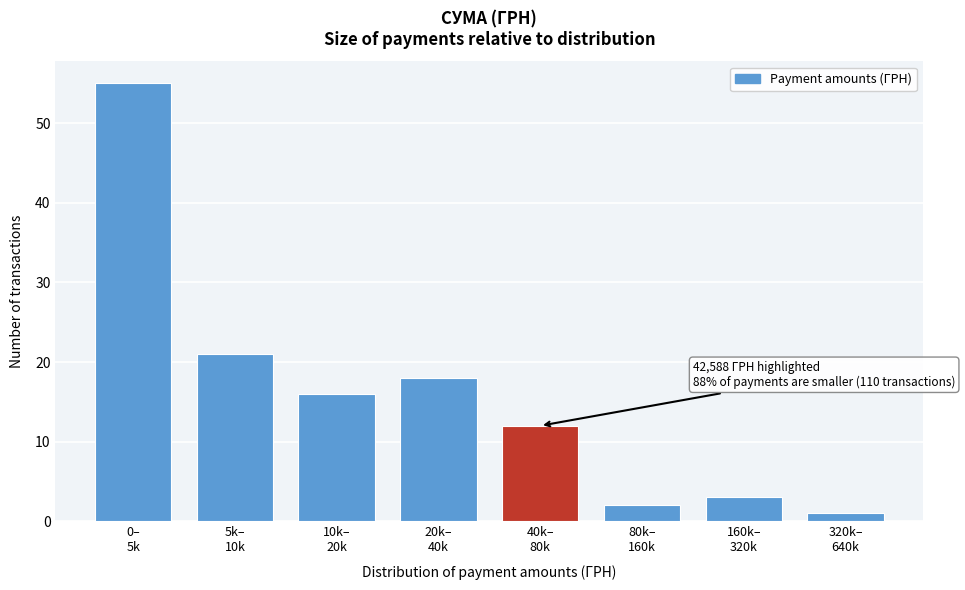

Reading left to right, list all the values displayed in this chart.

55	21	16	18	12	2	3	1